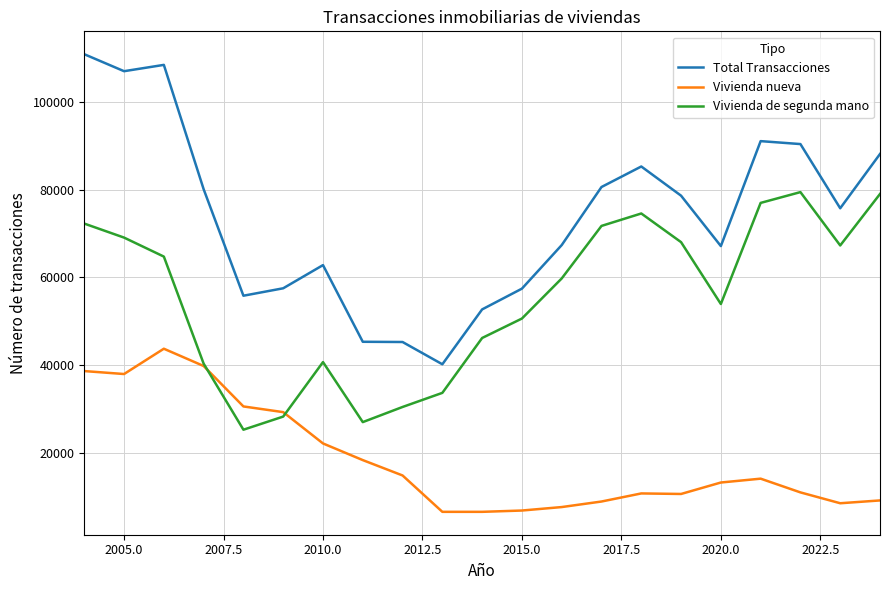

Which series has the largest range (max minus min)?

Total Transacciones